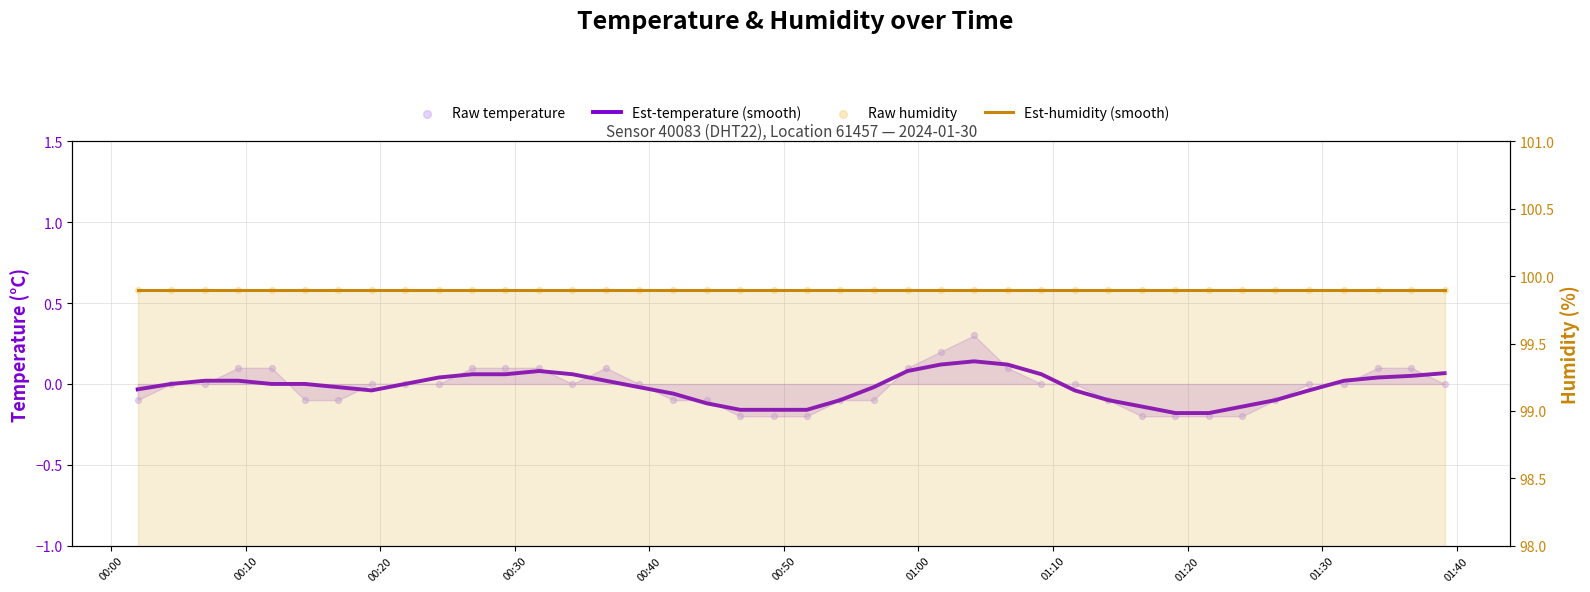

What is the total value across all series at 00:10?

199.8